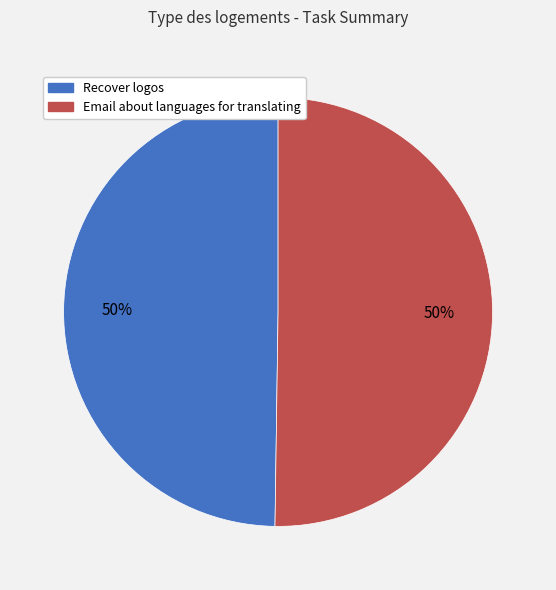

Approximately how many times larger is the value at Email about languages for translating compared to Recover logos?

1.0